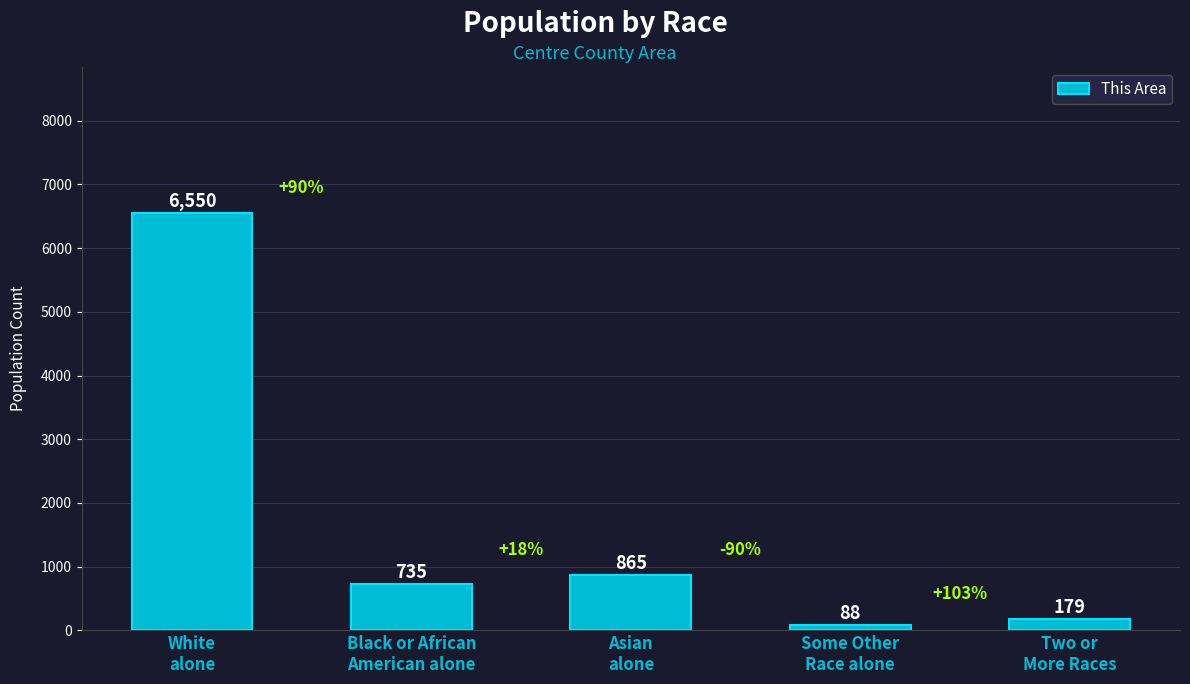

Reading right to left, extract all data points from this chart.

179	88	865	735	6550